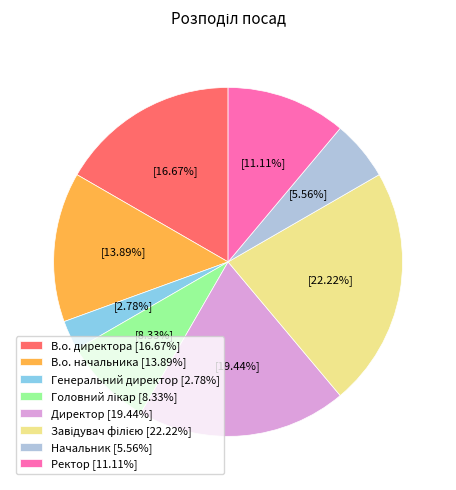

Combined, do Генеральний директор [2.78%] and Ректор [11.11%] account for over 50%?

No